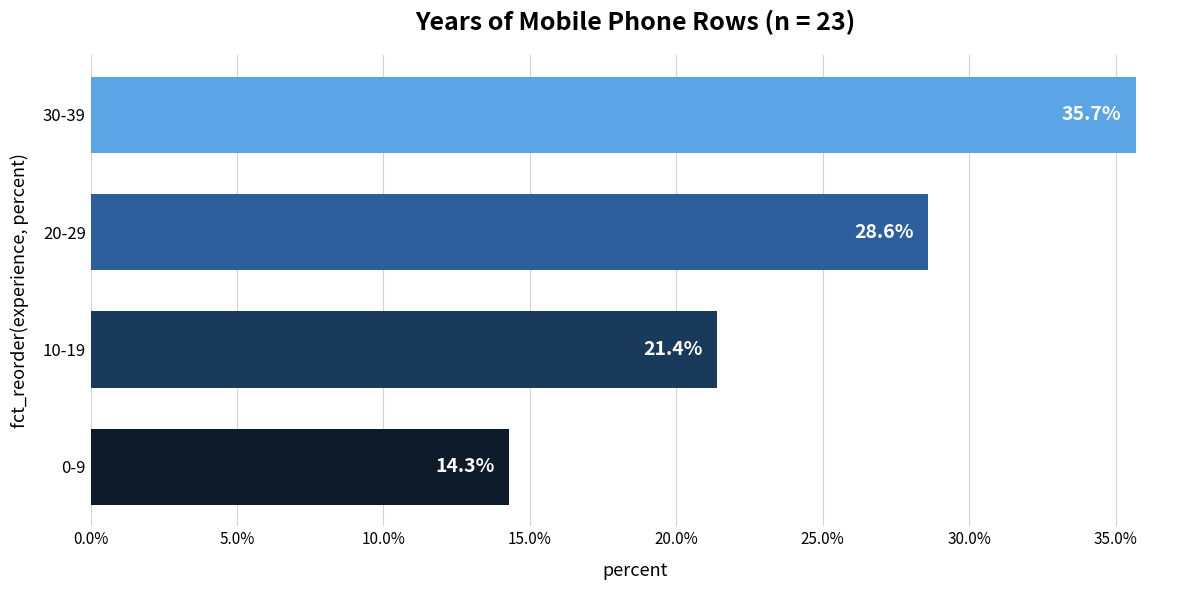

How many values exceed 28?

2